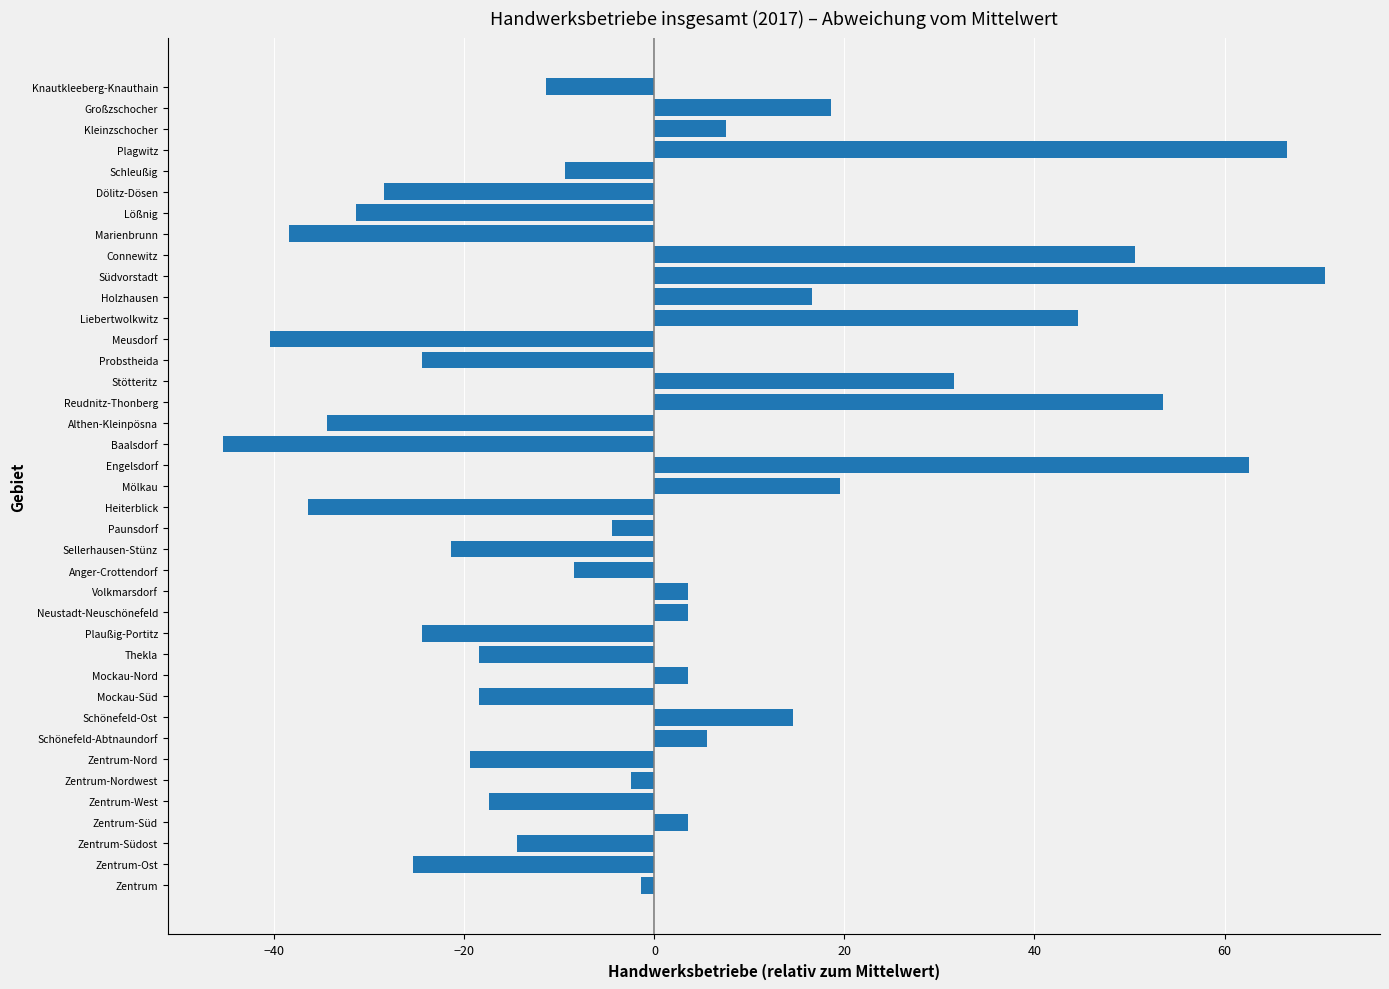

At which category does the chart reach its minimum across all series?

Baalsdorf